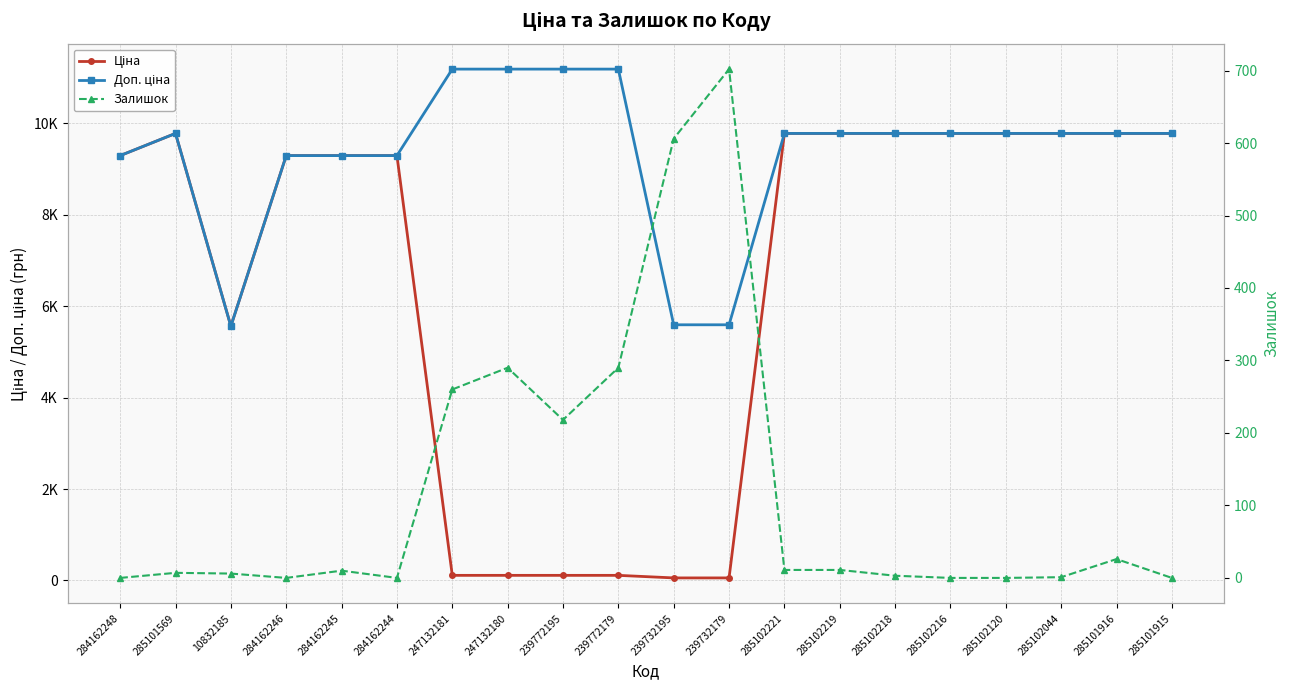

What is the sum of all Залишок values?

2441.0